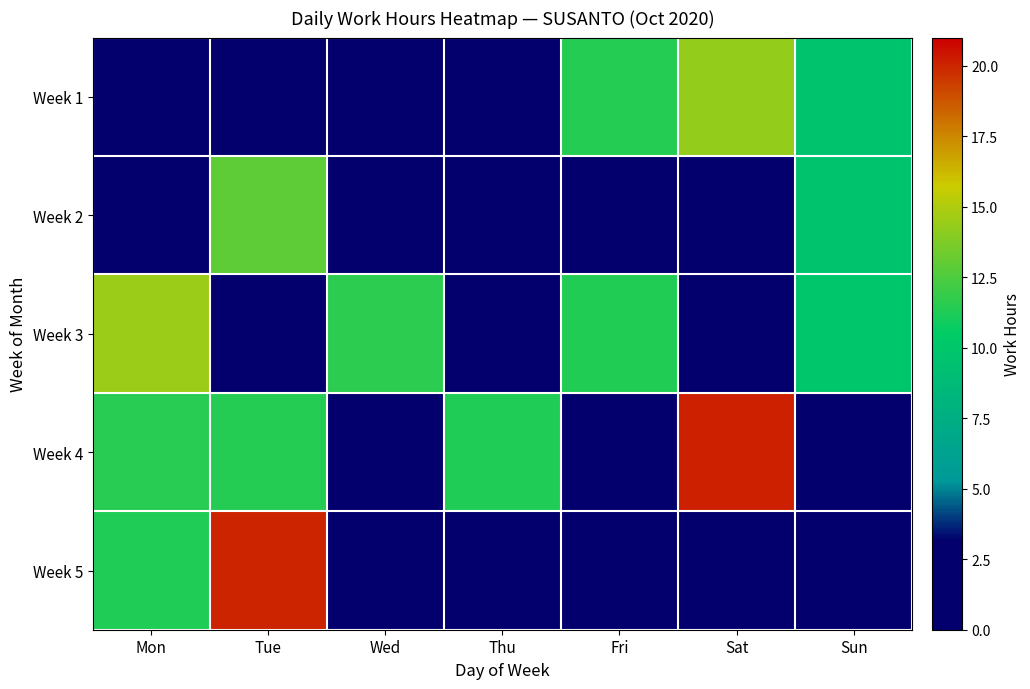

Between Sat and Fri, which is larger?

Sat